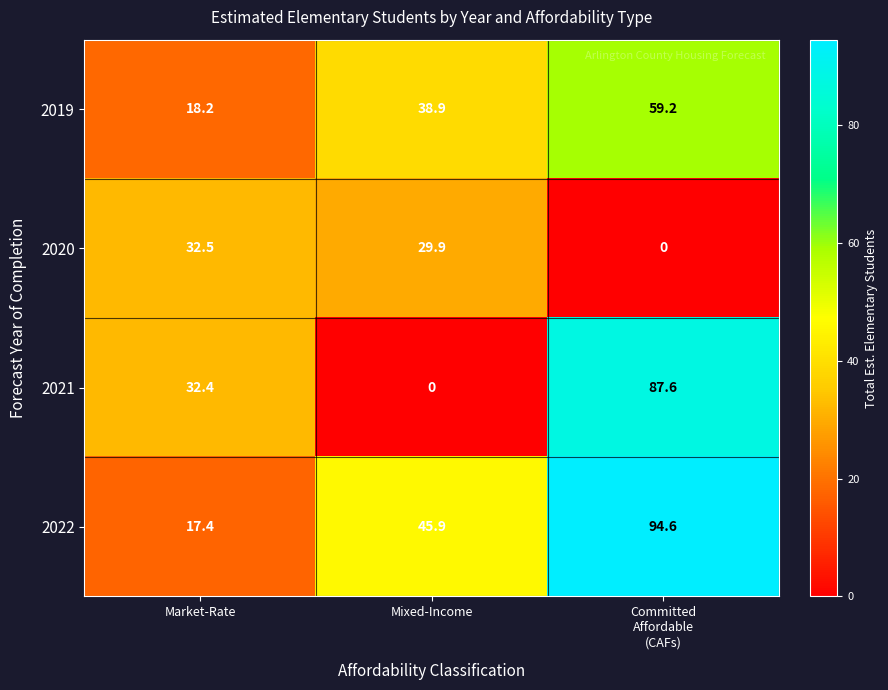

What is the minimum value for 2022?

17.4